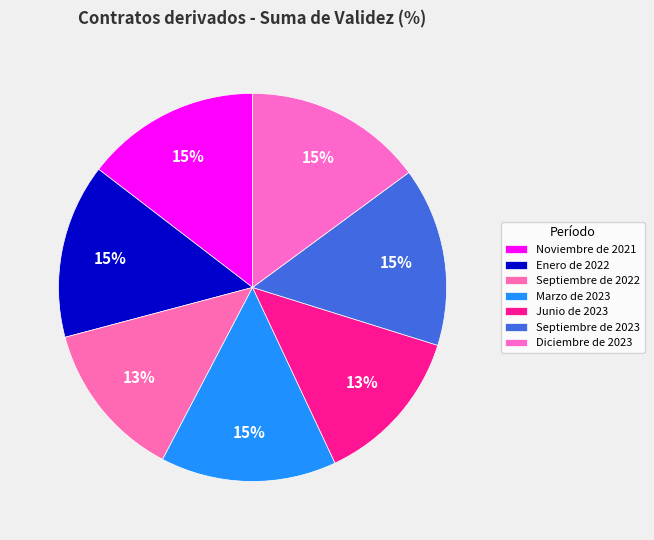

Combined, do Diciembre de 2023 and Septiembre de 2023 account for over 50%?

No